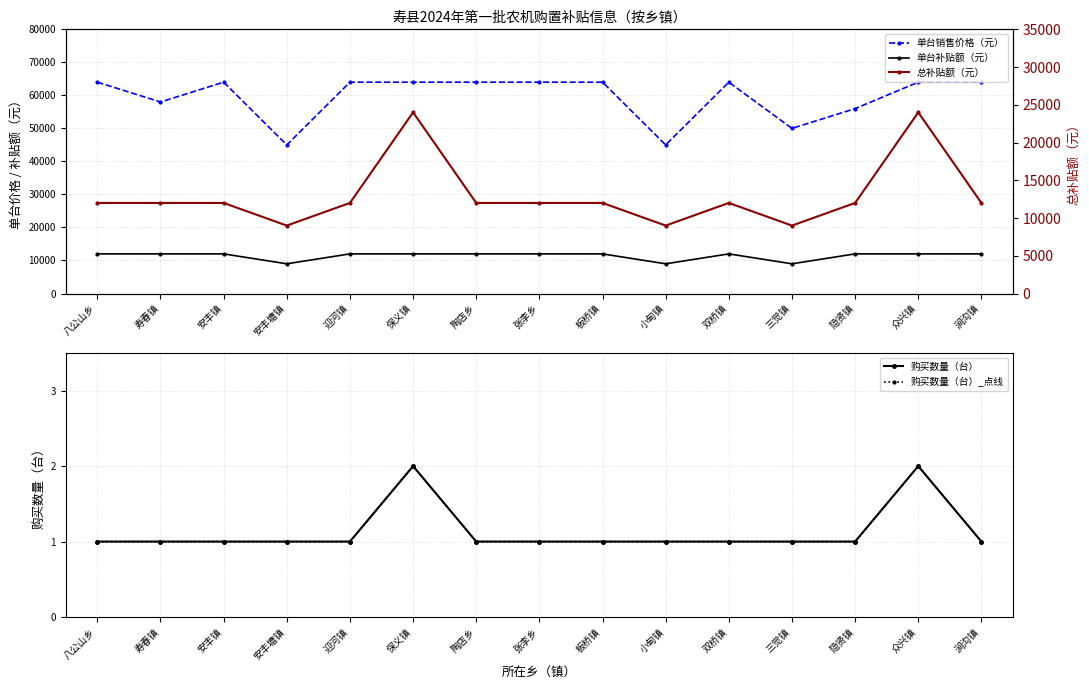

Which series has the widest spread of values?

单台销售价格（元）